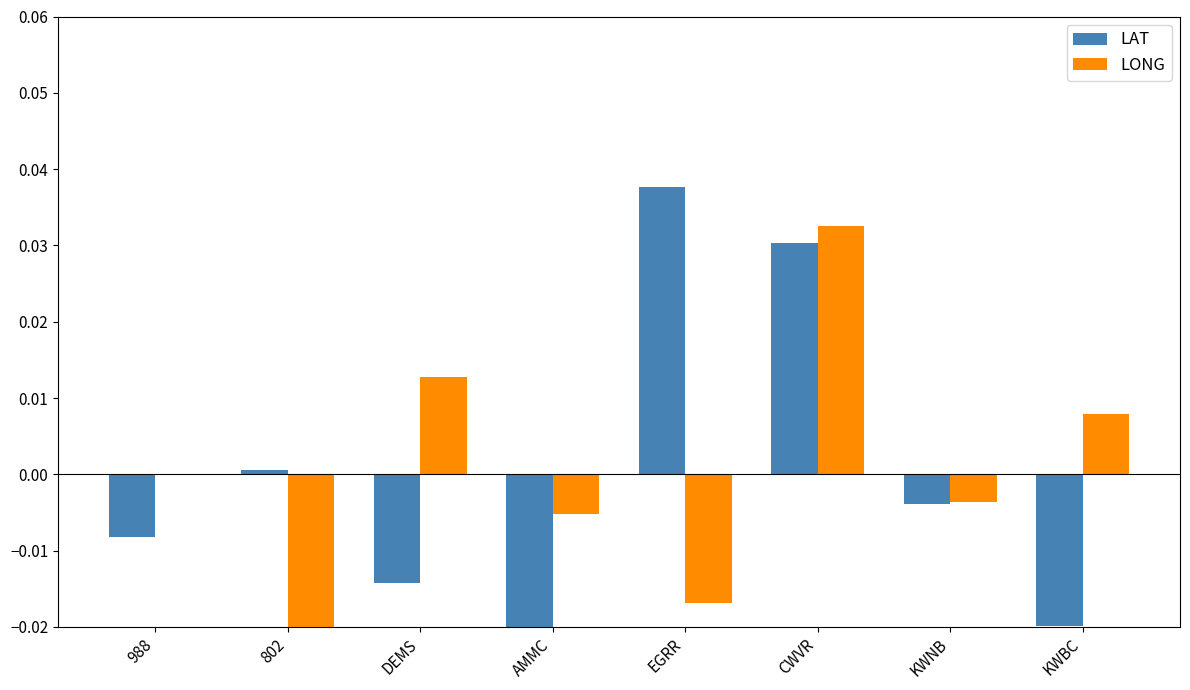

Which series has the widest spread of values?

LAT